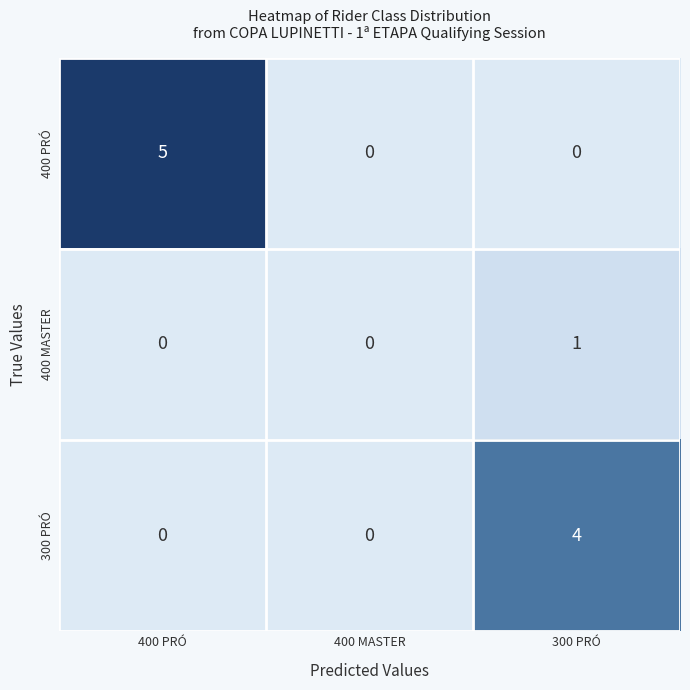

Reading right to left, what are all the values shown in this chart?

400 PRÓ: 300 PRÓ=0	400 MASTER=0	400 PRÓ=5
400 MASTER: 300 PRÓ=1	400 MASTER=0	400 PRÓ=0
300 PRÓ: 300 PRÓ=4	400 MASTER=0	400 PRÓ=0